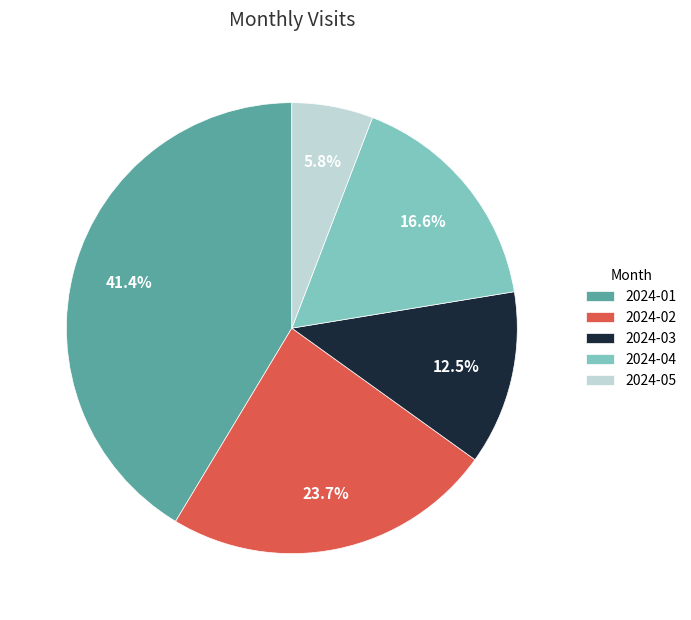

The 2024-05 slice represents 6% of the pie. True or false?

True